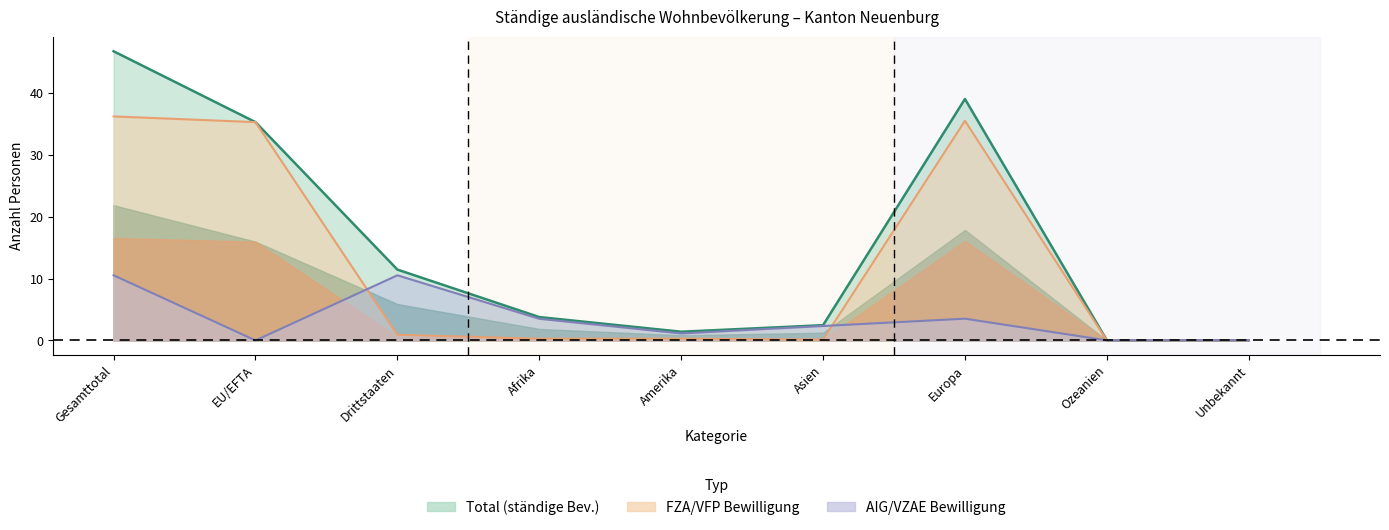

True or false: Total and Maenner cross at least once.

False